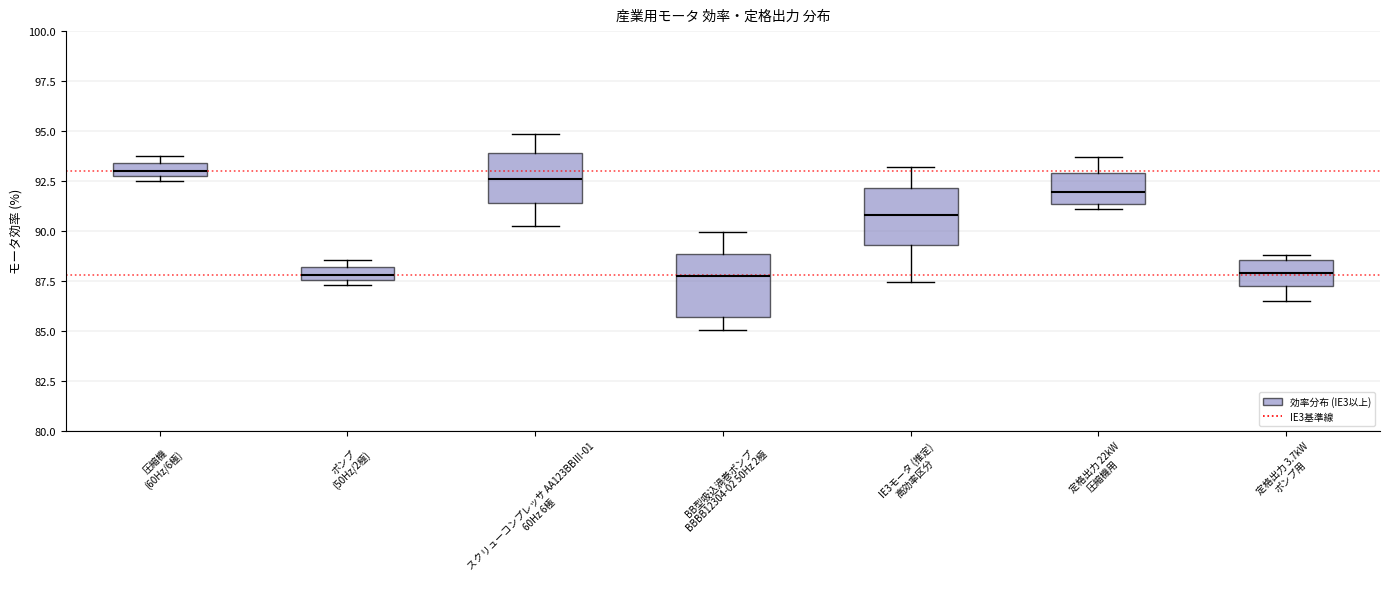

Where does the lower whisker of the box for 定格出力 3.7kW ポンプ用 end on the y-axis? The values are not printed on the chart, so give them approximately, as read against the axis.

86.5